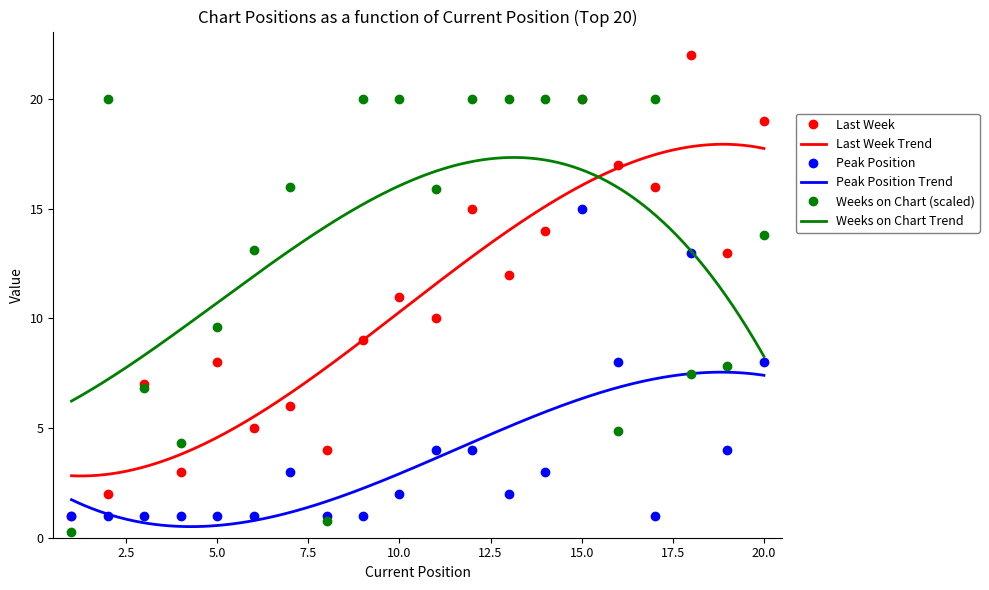

The value of Peak Position at 8 is 0.7. True or false?

False